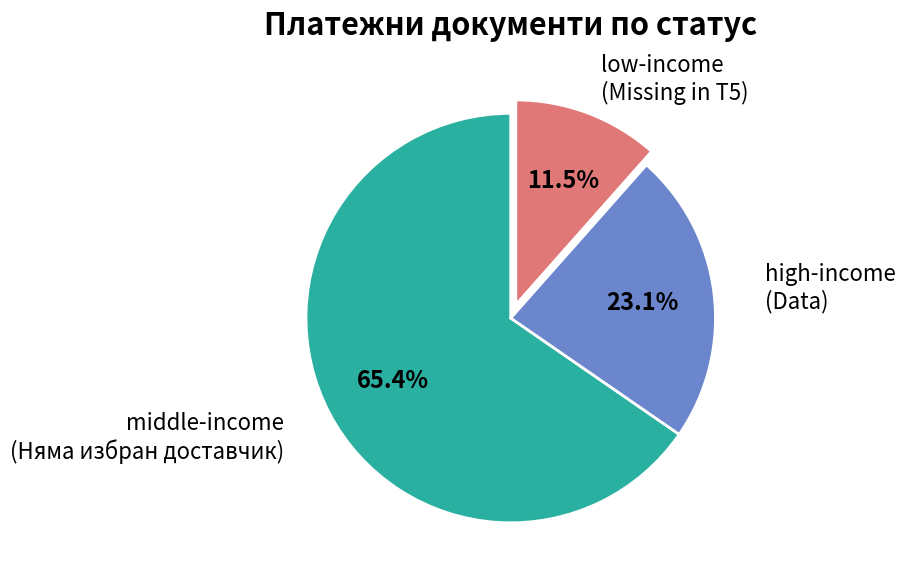

Is there any slice that represents more than half of the pie?

Yes